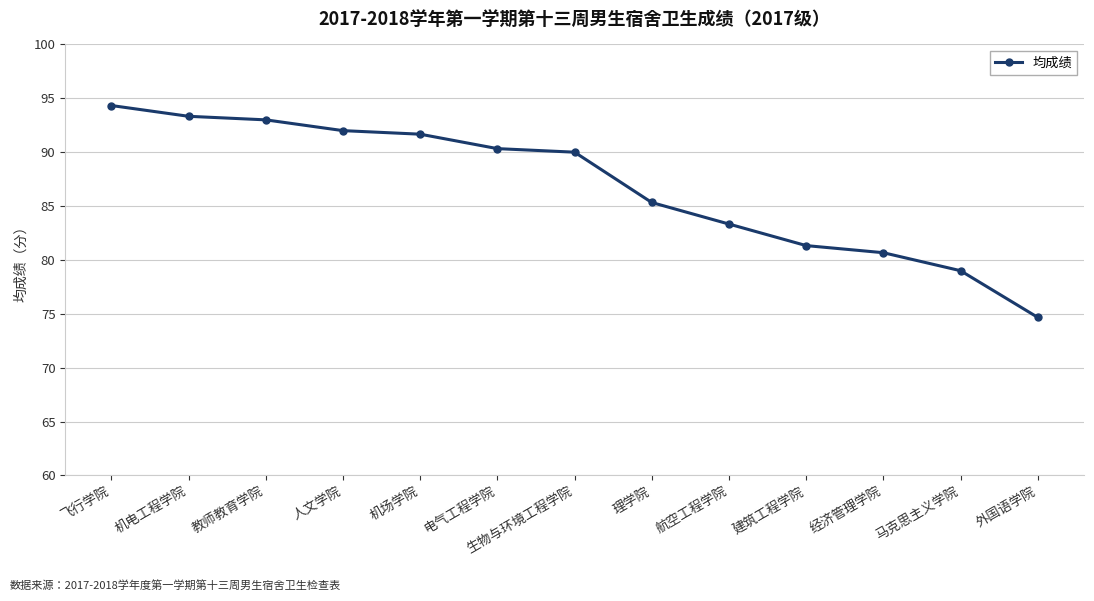

What is the value of the 8th point from the left?

85.3